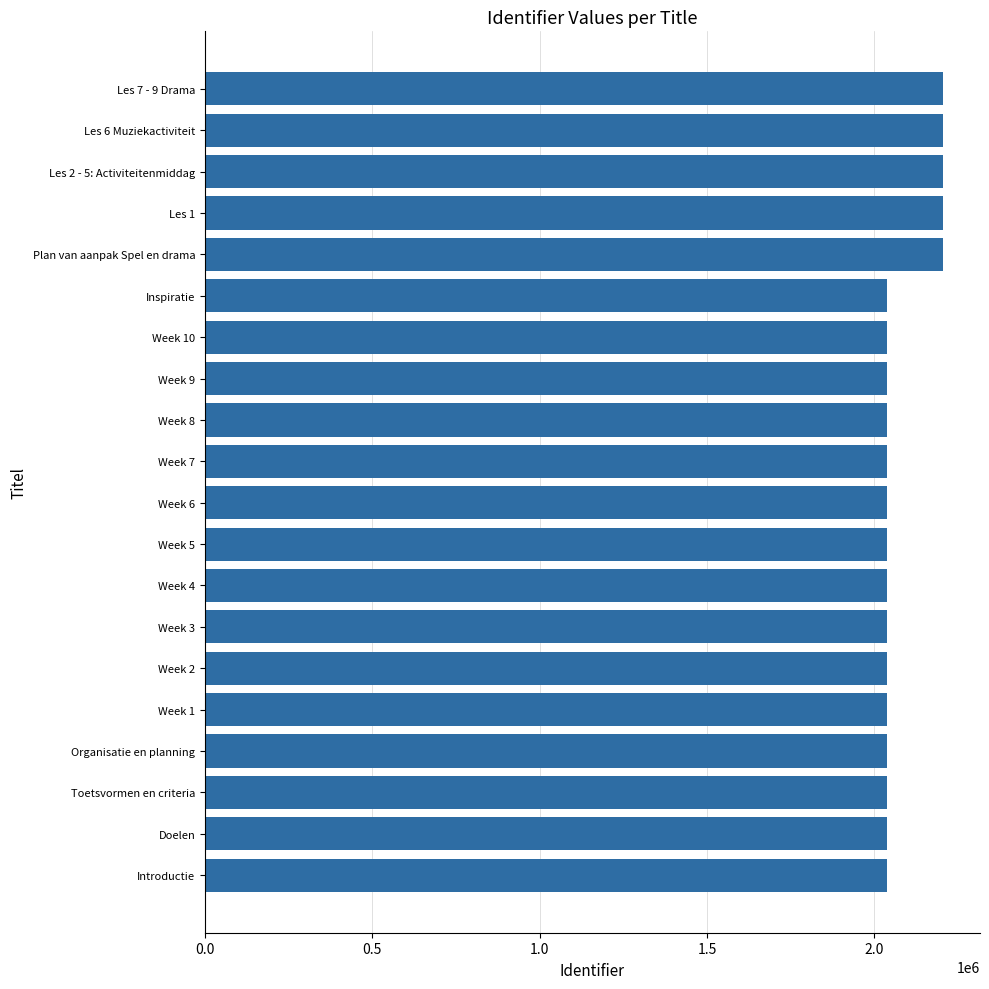

Between Toetsvormen en criteria and Les 6 Muziekactiviteit, which is larger?

Les 6 Muziekactiviteit